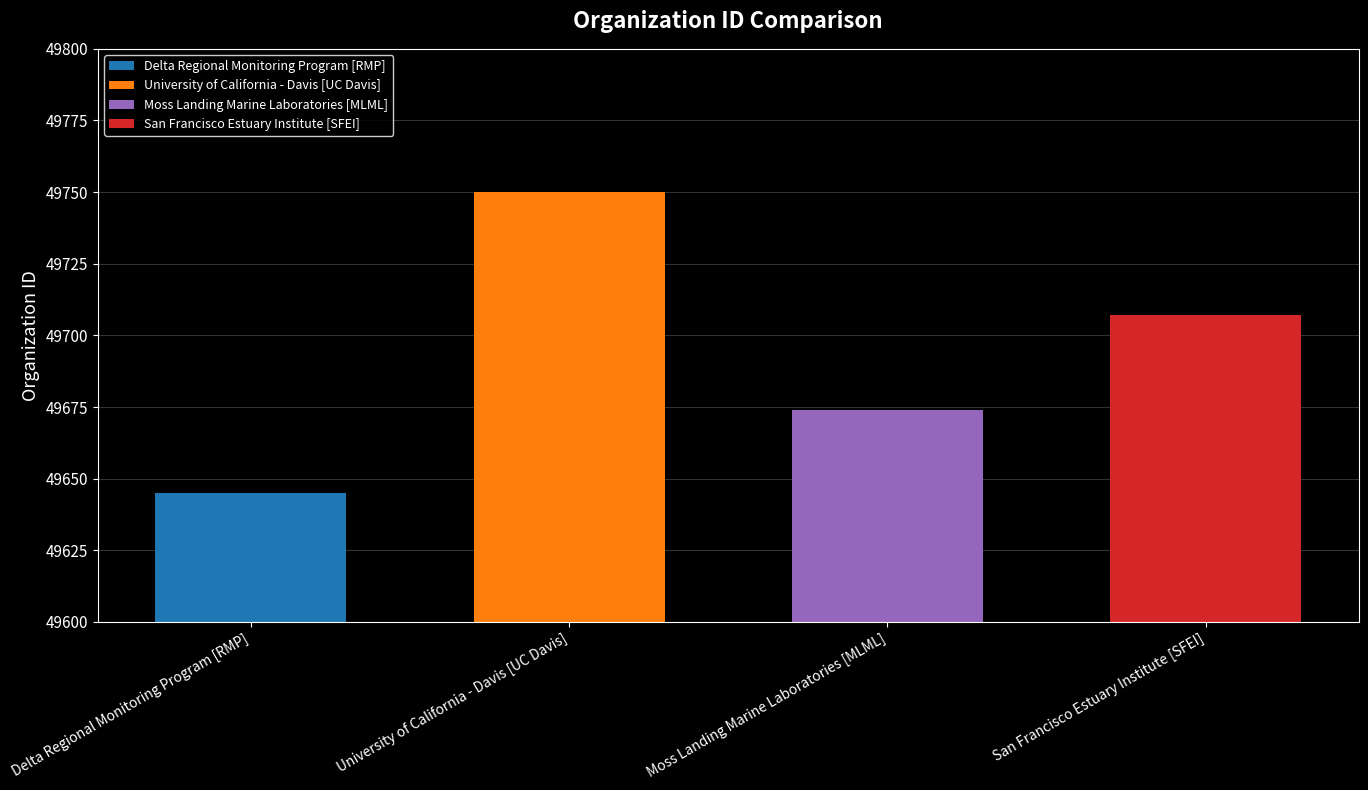

Approximately how many times larger is the value at Delta Regional Monitoring Program [RMP] compared to University of California - Davis [UC Davis]?

1.0